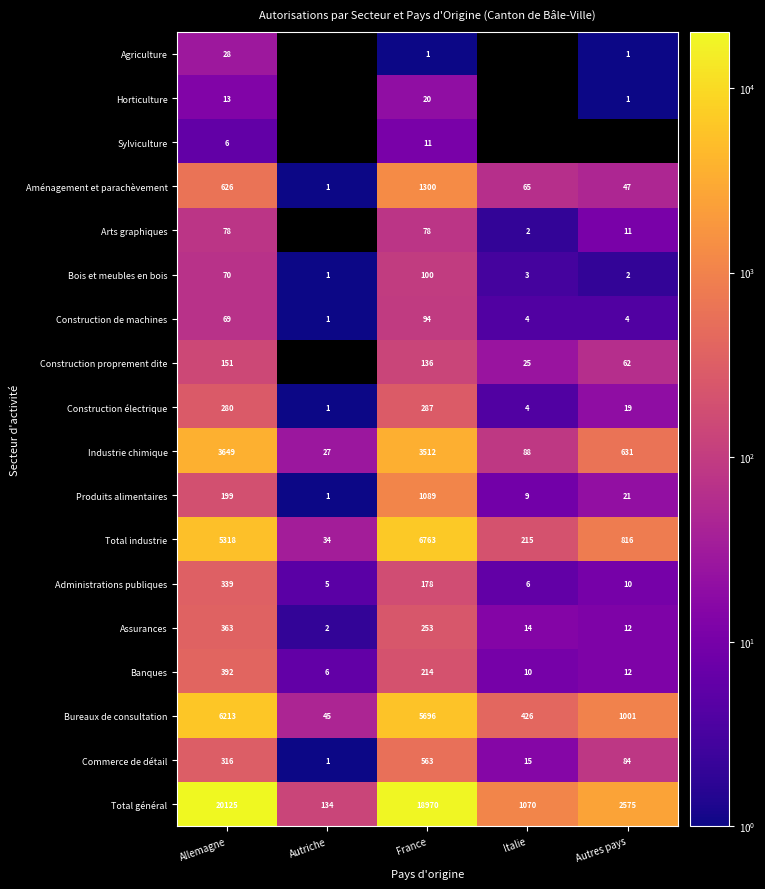

What is the difference between the second highest and minimum values in the Construction de machines series?

68